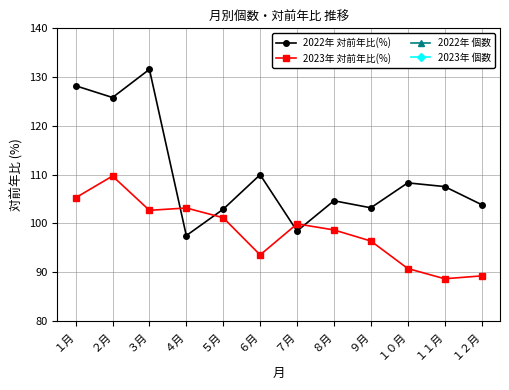

What is the minimum value for 2023年 個数?

2363192.0